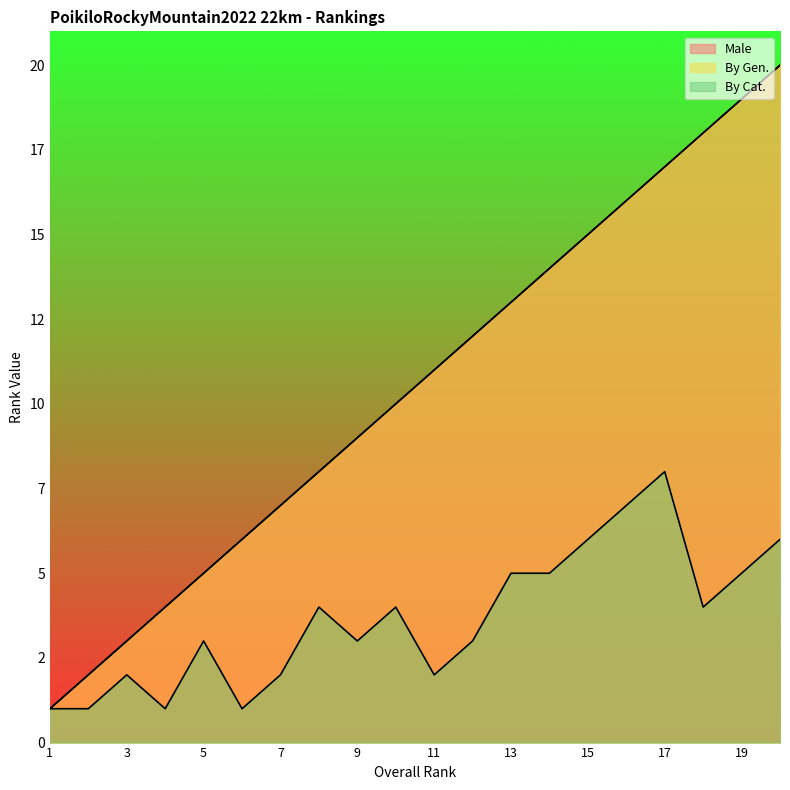

What value does the By Cat. series have at 19?

5